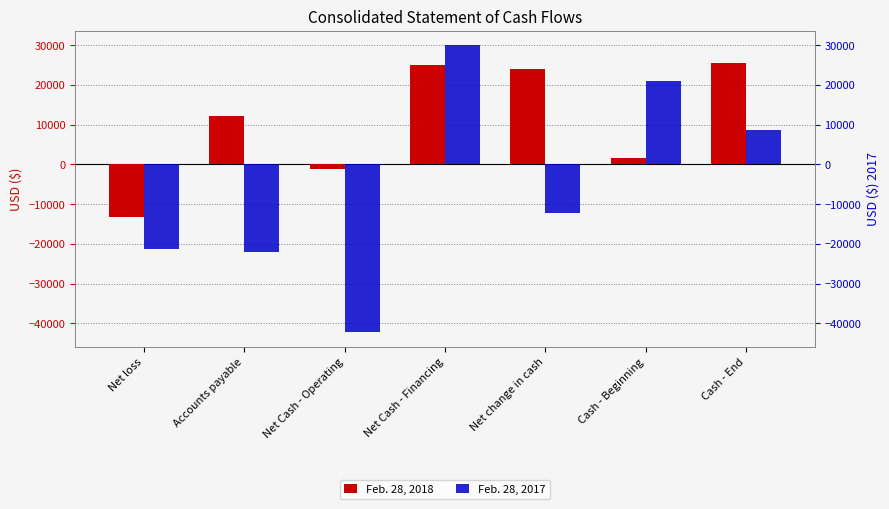

How many negative values does the Feb. 28, 2018 series have?

2